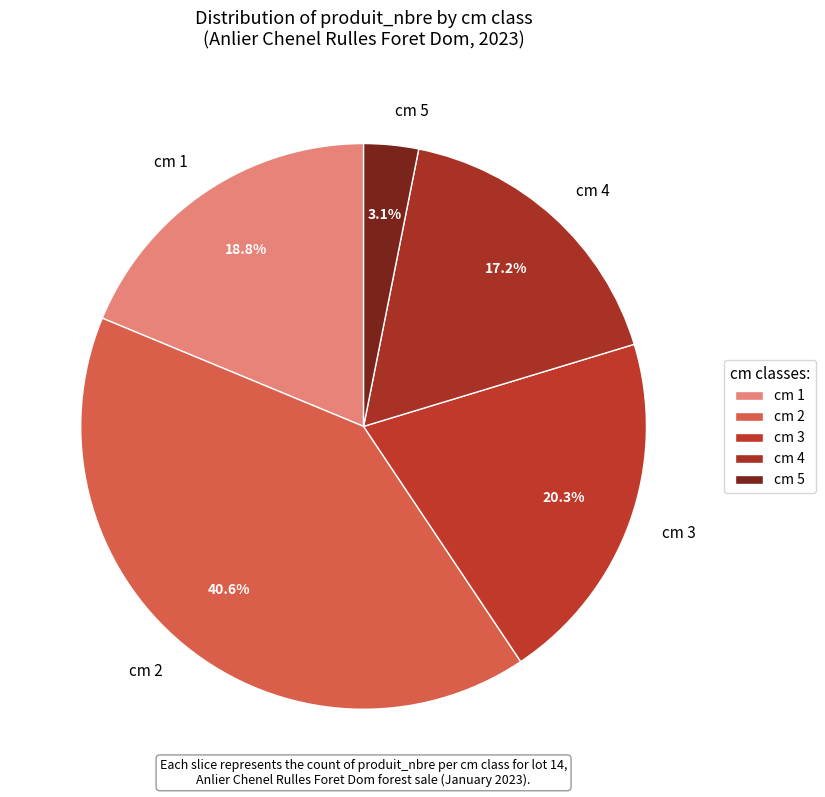

Which has a higher value, cm 2 or cm 5?

cm 2